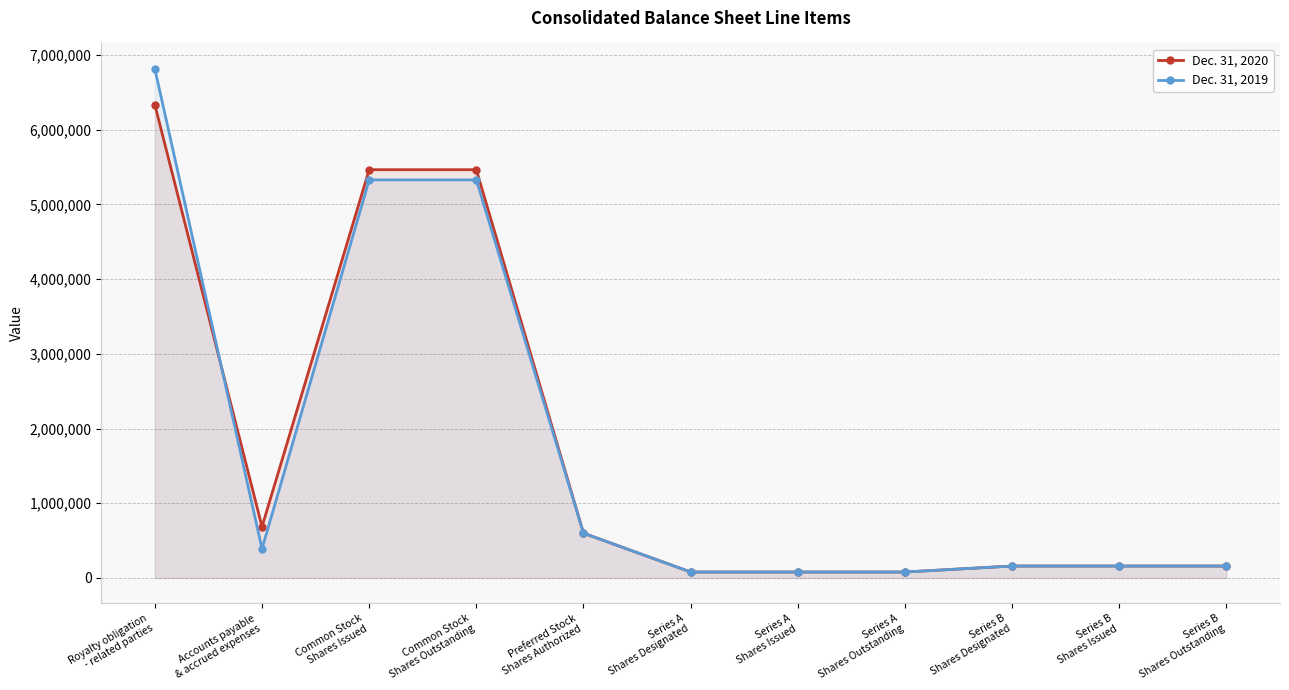

Is the value of Dec. 31, 2019 at Series B
Shares Designated greater than the value of Dec. 31, 2020 at Common Stock
Shares Outstanding?

No